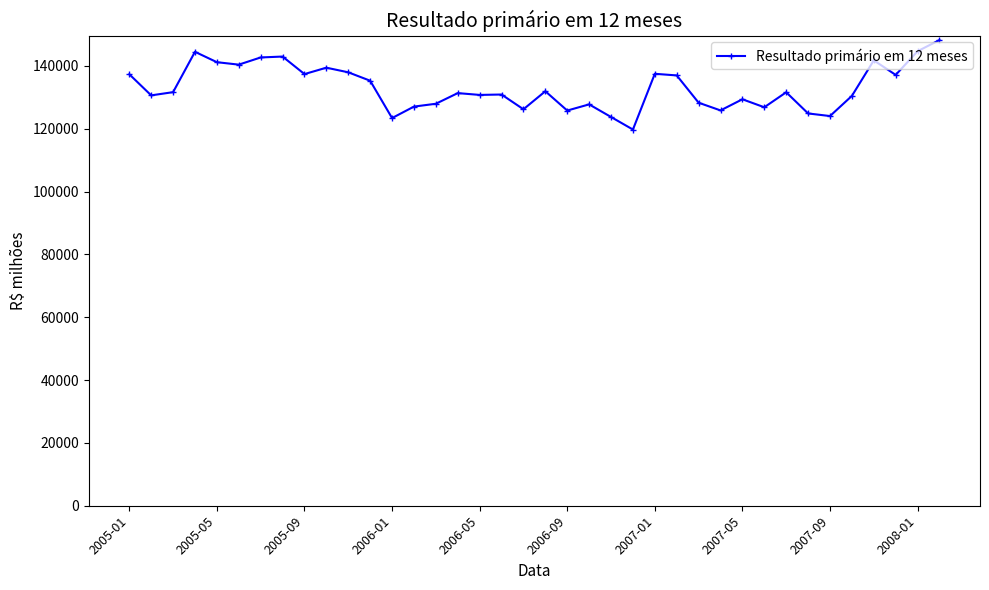

What is the sum of all values?

5055722.8